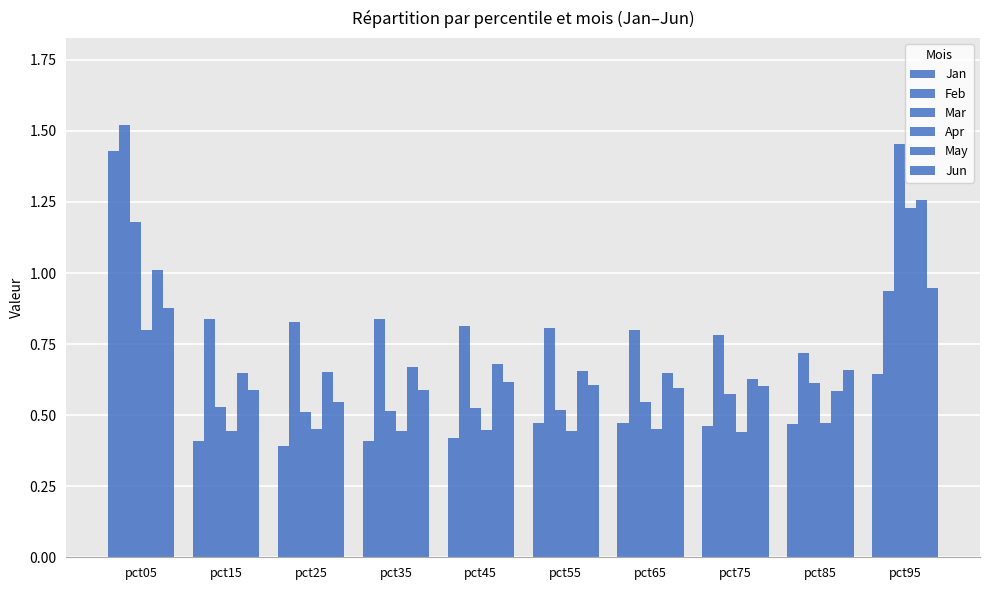

Are the bars horizontal?

No